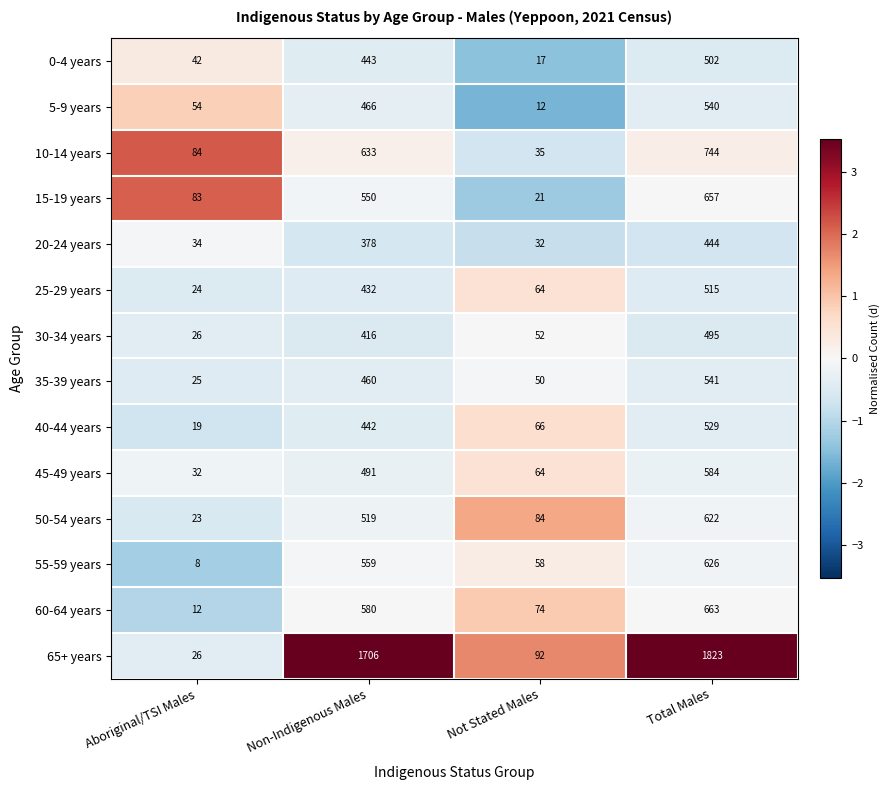

What is the difference between the 20-24 years values at Non-Indigenous Males and Not Stated Males?

346